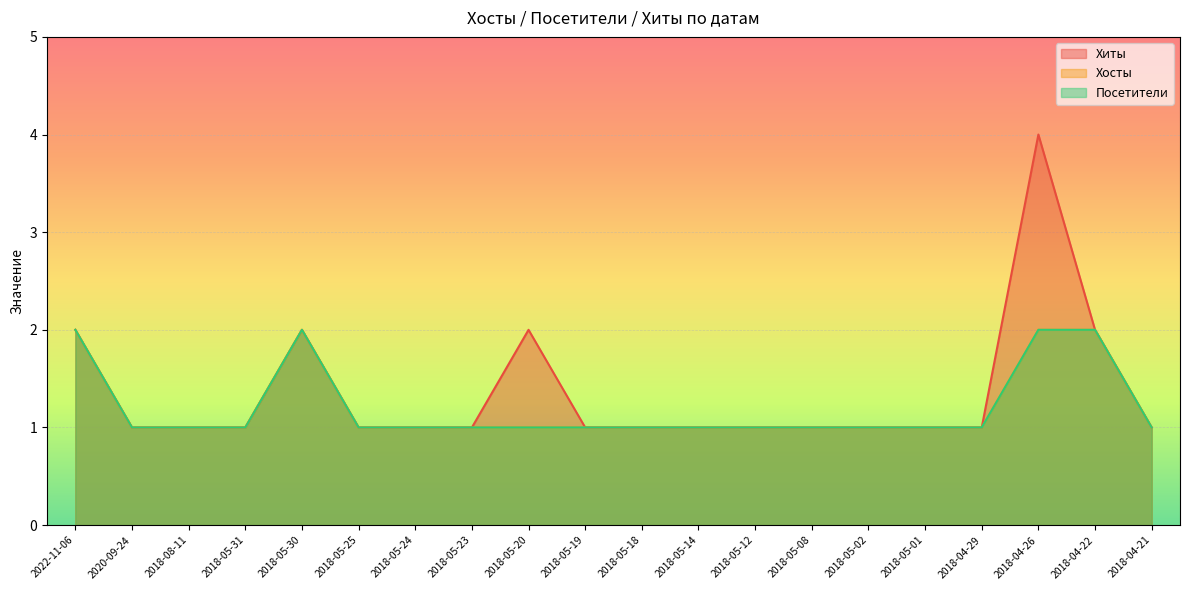

Reading right to left, list all the values displayed in this chart.

Хиты: 2018-04-21=1	2018-04-22=2	2018-04-26=4	2018-04-29=1	2018-05-01=1	2018-05-02=1	2018-05-08=1	2018-05-12=1	2018-05-14=1	2018-05-18=1	2018-05-19=1	2018-05-20=2	2018-05-23=1	2018-05-24=1	2018-05-25=1	2018-05-30=2	2018-05-31=1	2018-08-11=1	2020-09-24=1	2022-11-06=2
Хосты: 2018-04-21=1	2018-04-22=2	2018-04-26=2	2018-04-29=1	2018-05-01=1	2018-05-02=1	2018-05-08=1	2018-05-12=1	2018-05-14=1	2018-05-18=1	2018-05-19=1	2018-05-20=1	2018-05-23=1	2018-05-24=1	2018-05-25=1	2018-05-30=2	2018-05-31=1	2018-08-11=1	2020-09-24=1	2022-11-06=2
Посетители: 2018-04-21=1	2018-04-22=2	2018-04-26=2	2018-04-29=1	2018-05-01=1	2018-05-02=1	2018-05-08=1	2018-05-12=1	2018-05-14=1	2018-05-18=1	2018-05-19=1	2018-05-20=1	2018-05-23=1	2018-05-24=1	2018-05-25=1	2018-05-30=2	2018-05-31=1	2018-08-11=1	2020-09-24=1	2022-11-06=2